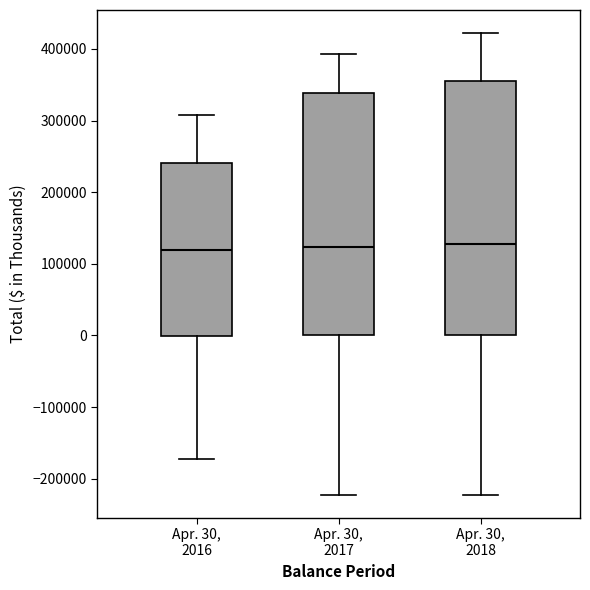

Where does the upper whisker of the box for Apr. 30, 2016 end on the y-axis? The values are not printed on the chart, so give them approximately, as read against the axis.

310000